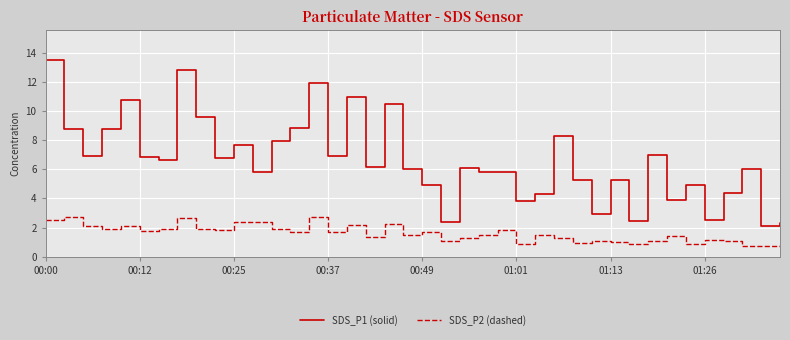

Which series has the largest total across all categories?

SDS_P1 (solid)